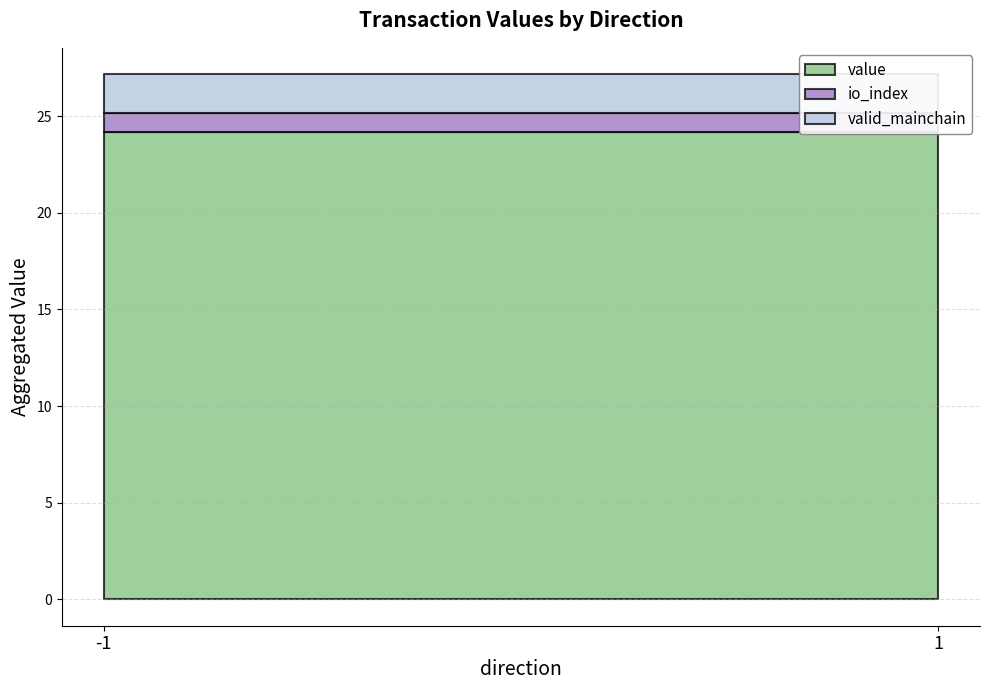

Where is io_index nearest to the value 0?

-1